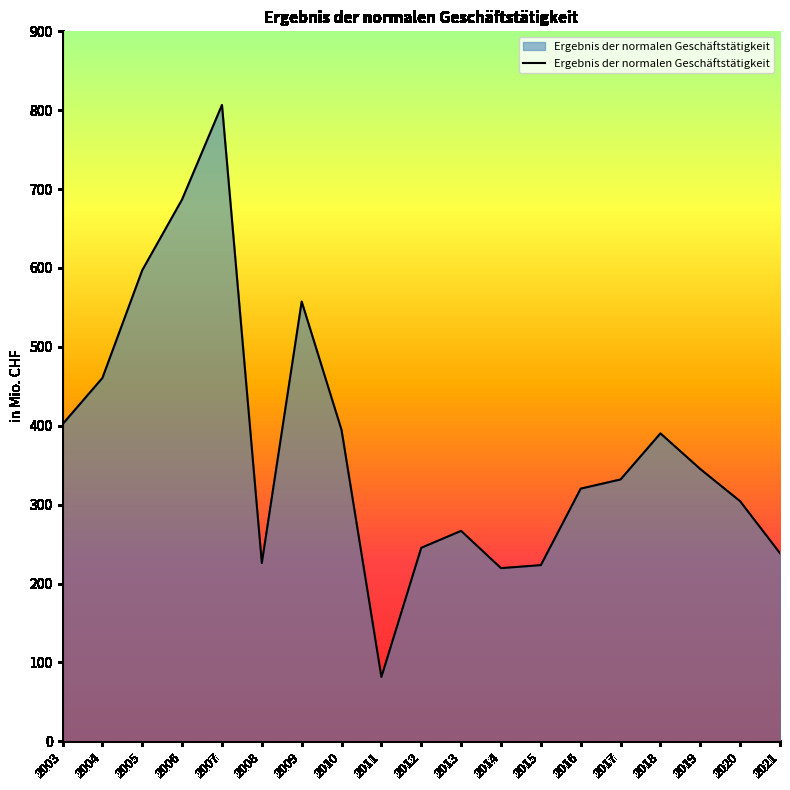

How many lines are shown in the chart?

1